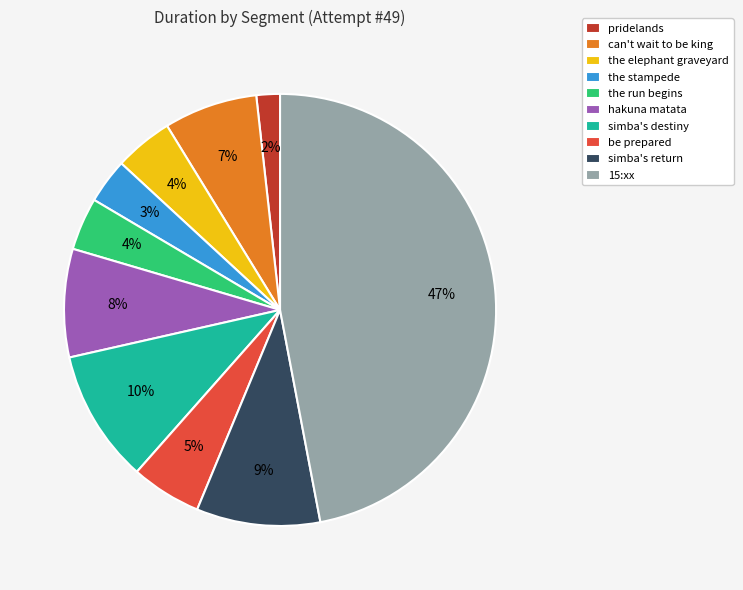

The the stampede slice represents 3% of the pie. True or false?

True